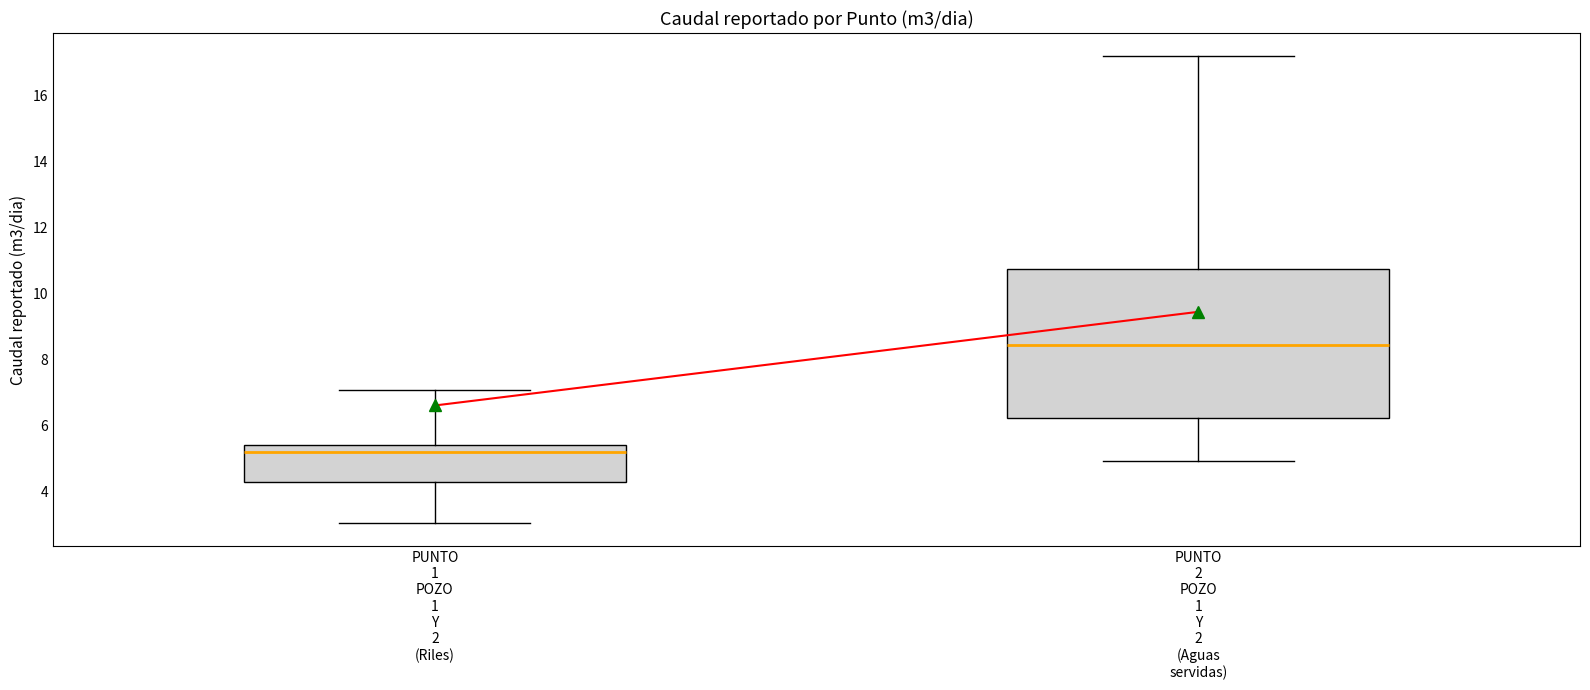

Reading left to right, transcribe this box plot: for each box, give where its median line is, the range the box spans, and where its two whiskers end, as read against the y-axis. The values are not printed on the chart, so give them approximately, as read against the axis.

PUNTO 1 POZO 1 Y 2 (Riles): median 5.2, box 4.4 to 5.4, whiskers 3.0 to 7.0
PUNTO 2 POZO 1 Y 2 (Aguas servidas): median 8.4, box 6.2 to 10.8, whiskers 5.0 to 17.2